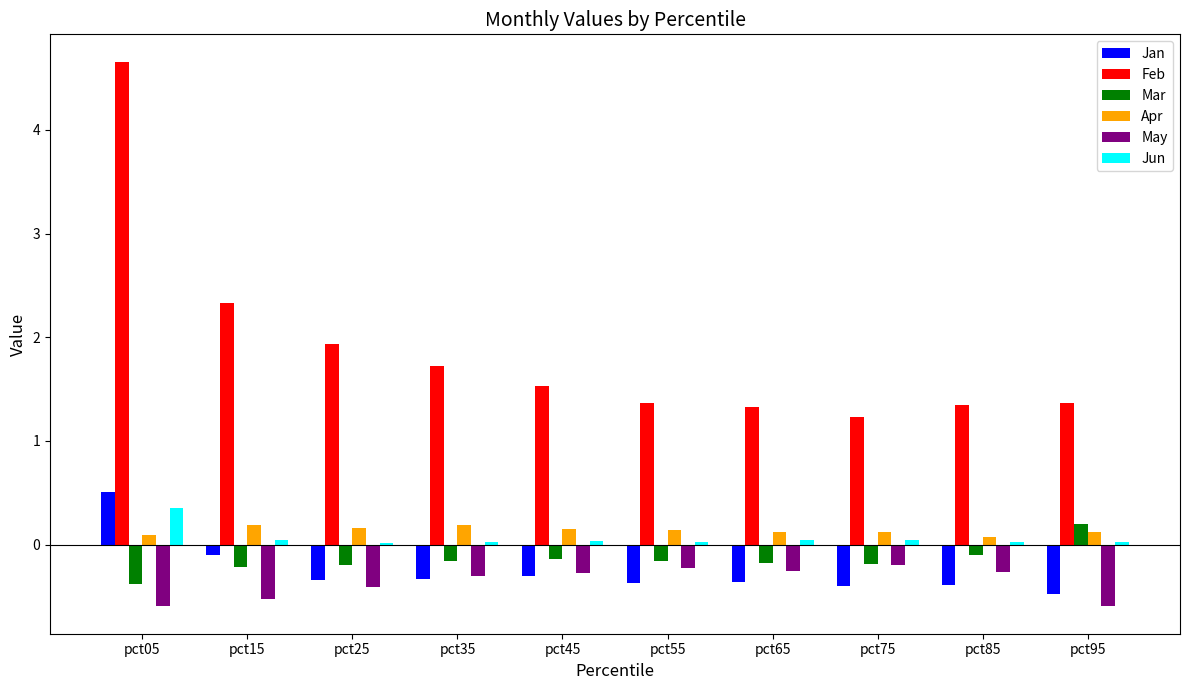

Are the bars grouped side by side (vs. stacked)?

Yes